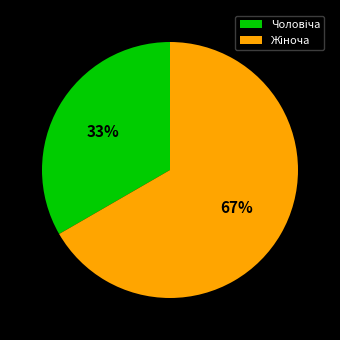

To the nearest percent, what is the average slice percentage?

50%